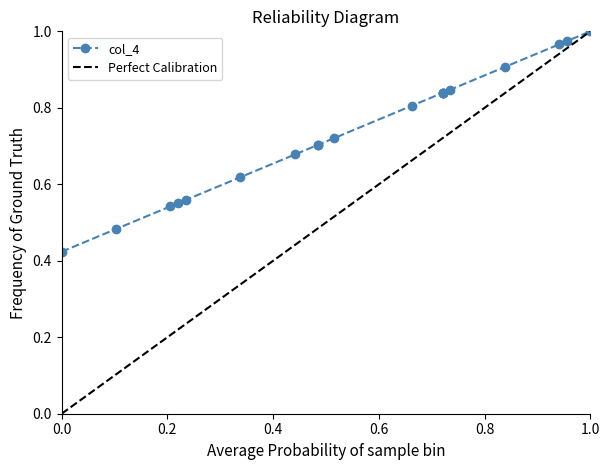

The value at 3 is 0.4. True or false?

False